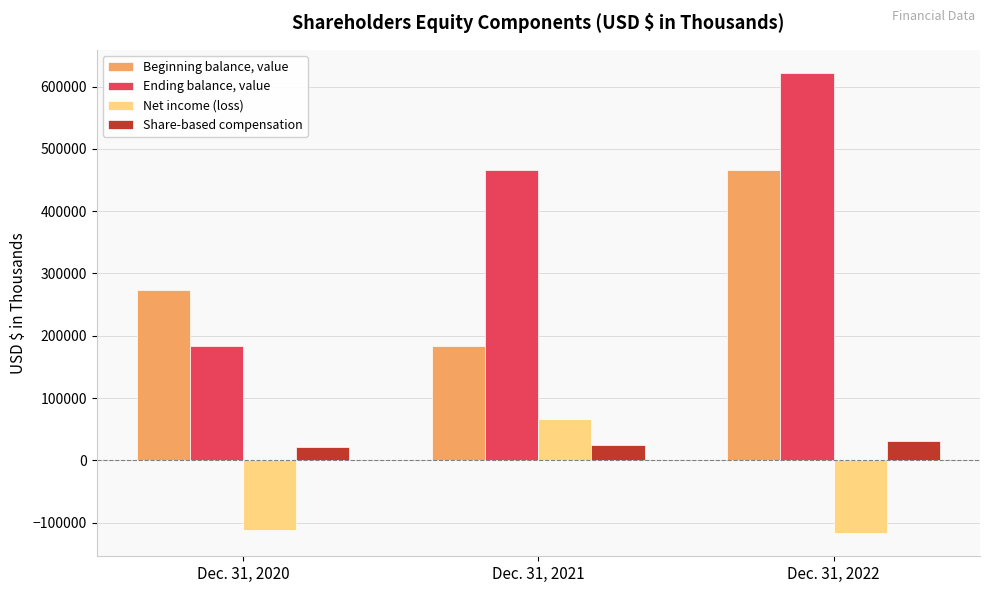

What is the difference between the Beginning balance, value values at Dec. 31, 2021 and Dec. 31, 2022?

282036